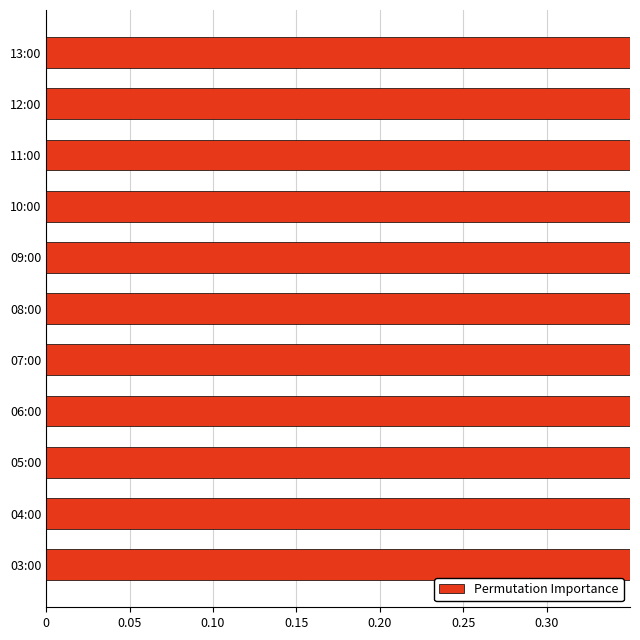

Reading left to right, what are all the values shown in this chart?

1.0	1.0	0.9	0.8	0.7	0.6	0.6	0.6	0.7	0.7	0.7